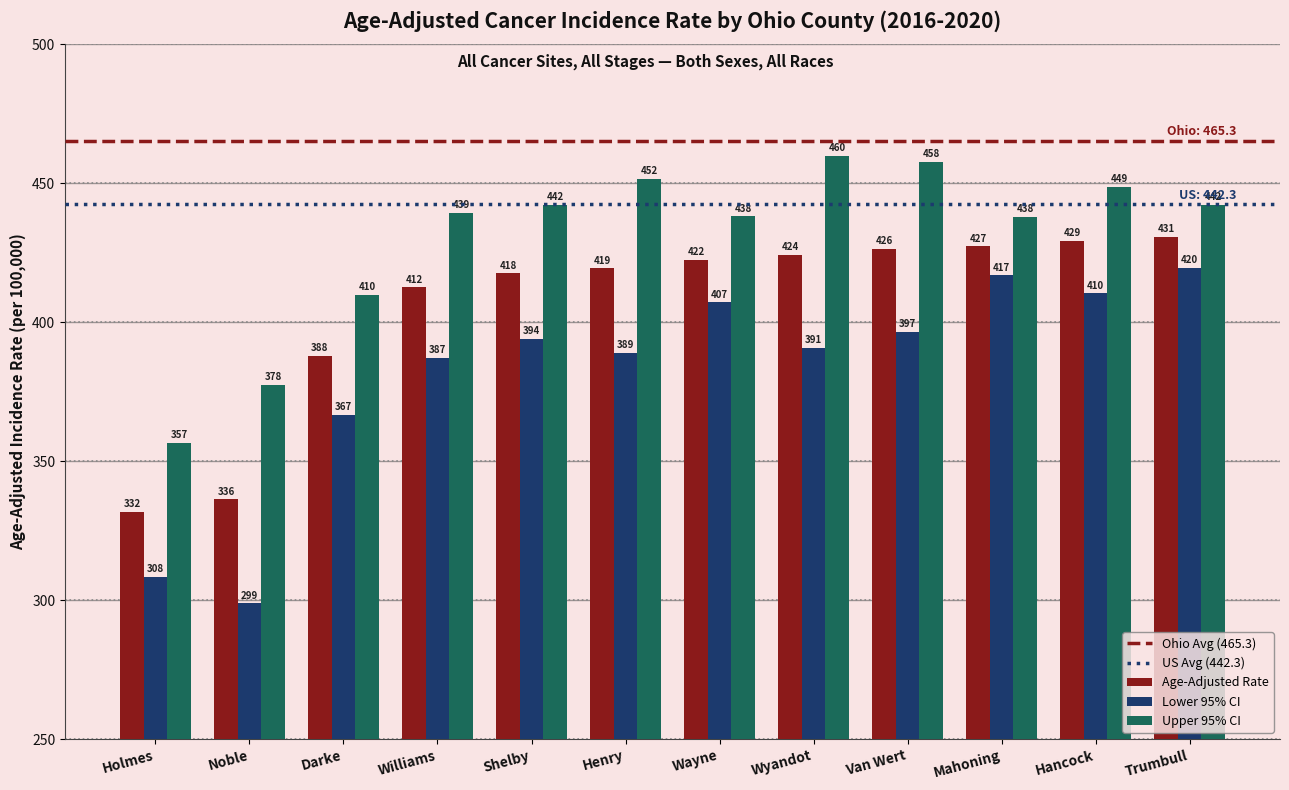

At which label does Lower 95% CI reach its minimum?

Noble